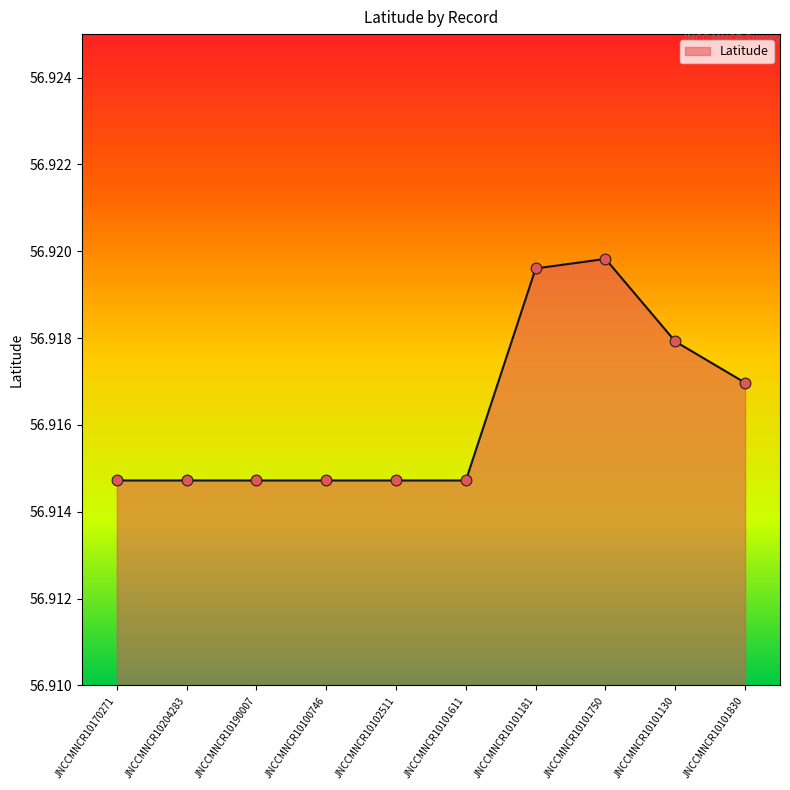

Approximately how many times larger is the value at JNCCMNCR10190007 compared to JNCCMNCR10100746?

1.0